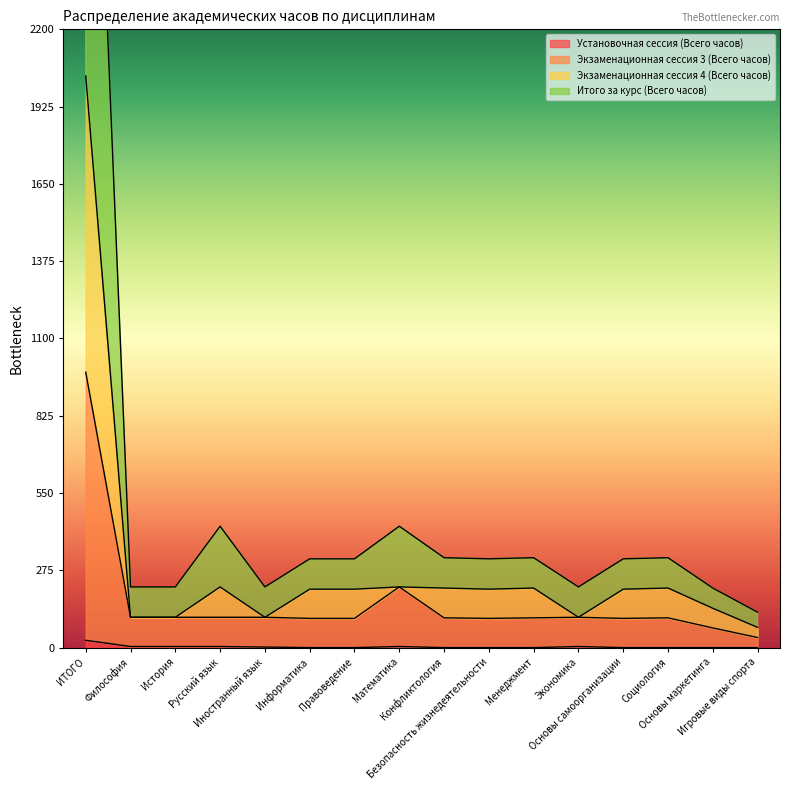

Reading left to right, extract all data points from this chart.

Установочная сессия (Всего часов): 26	4	4	4	2	0	0	4	0	0	0	4	0	0	0	0
Экзаменационная сессия 3 (Всего часов): 980	108	108	108	108	104	104	216	106	104	106	108	104	106	70	36
Экзаменационная сессия 4 (Всего часов): 2034	108	108	216	108	208	208	216	212	208	212	108	208	212	140	72
Итого за курс (Всего часов): 4068	216	216	432	216	316	316	432	320	316	320	216	316	320	212	126